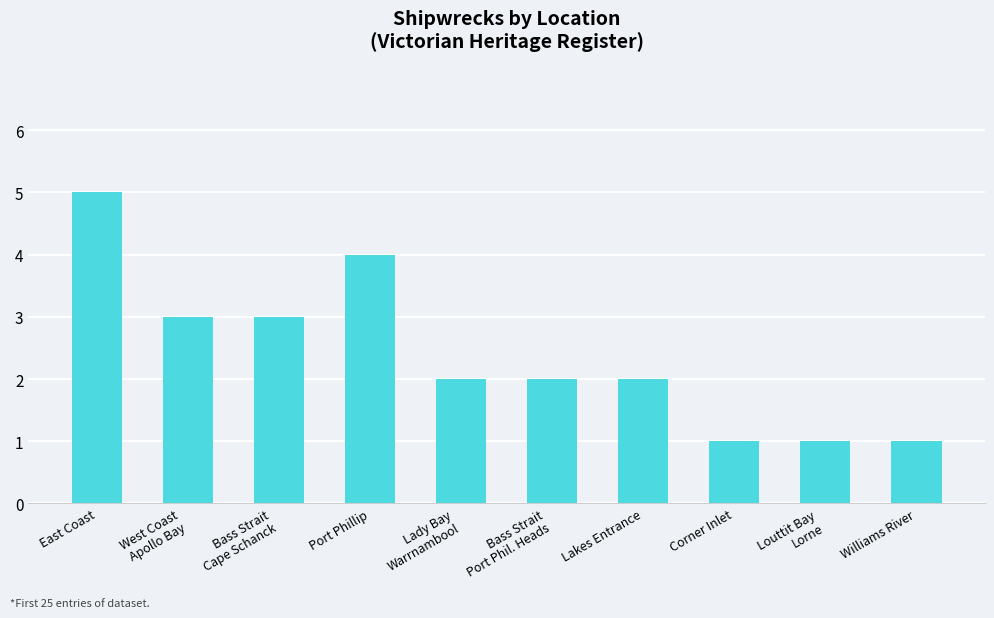

What is the sum of the values at Williams River and Bass Strait
Cape Schanck?

4